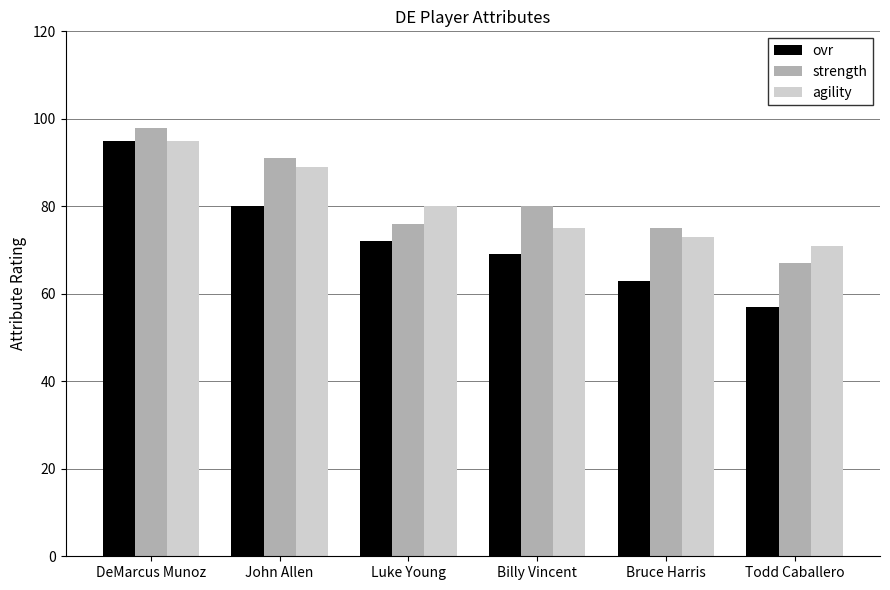

The agility series shows 18 at Bruce Harris. True or false?

False